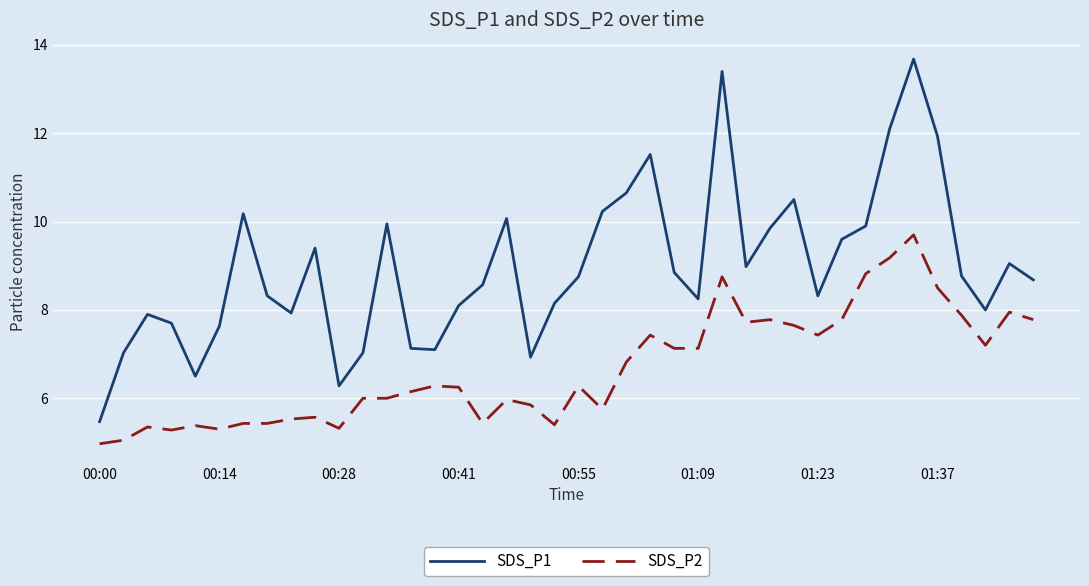

What is the lowest value of the SDS_P1 series?

5.5